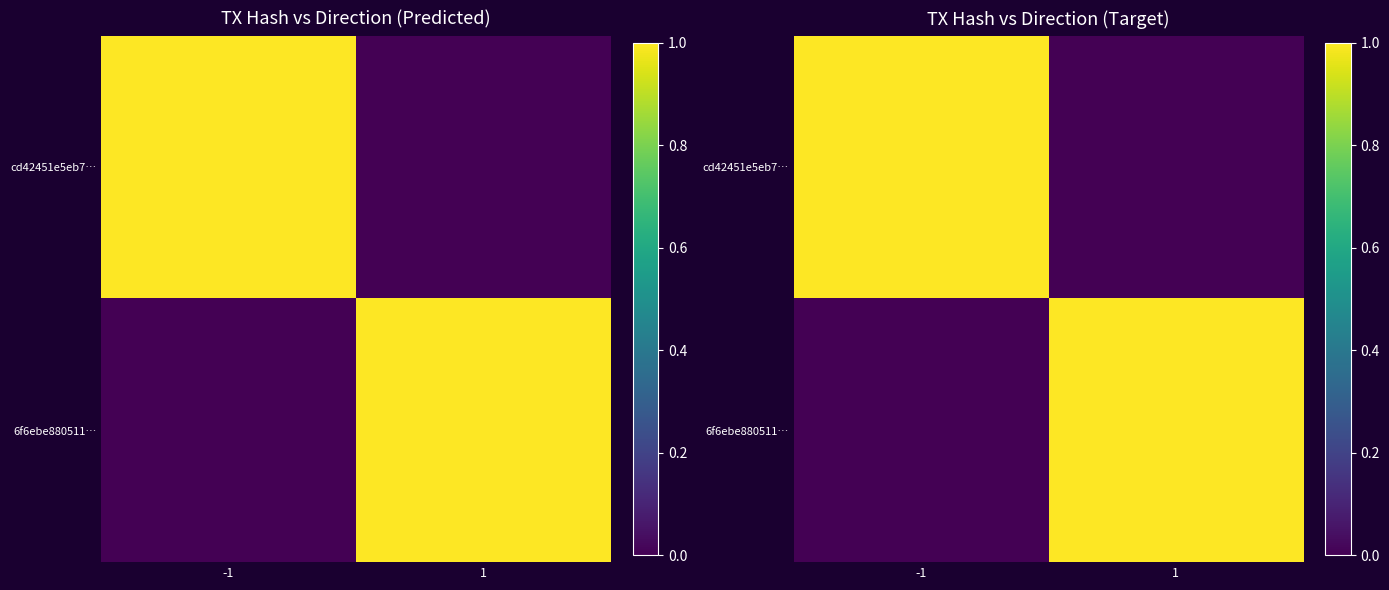

What is the average value of the 6f6ebe880511… series?

0.5